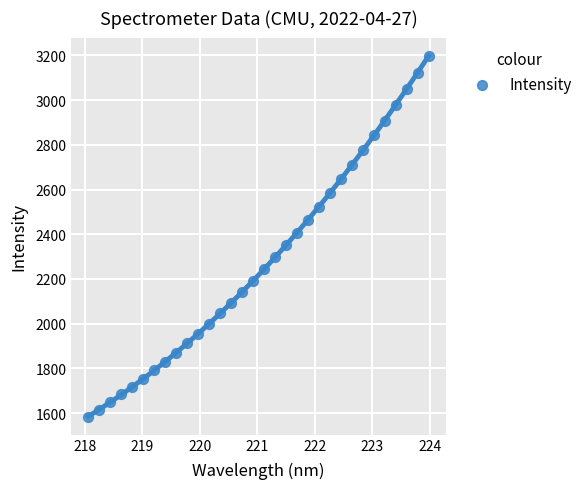

What is the range of X values (max minus min)?

5.9